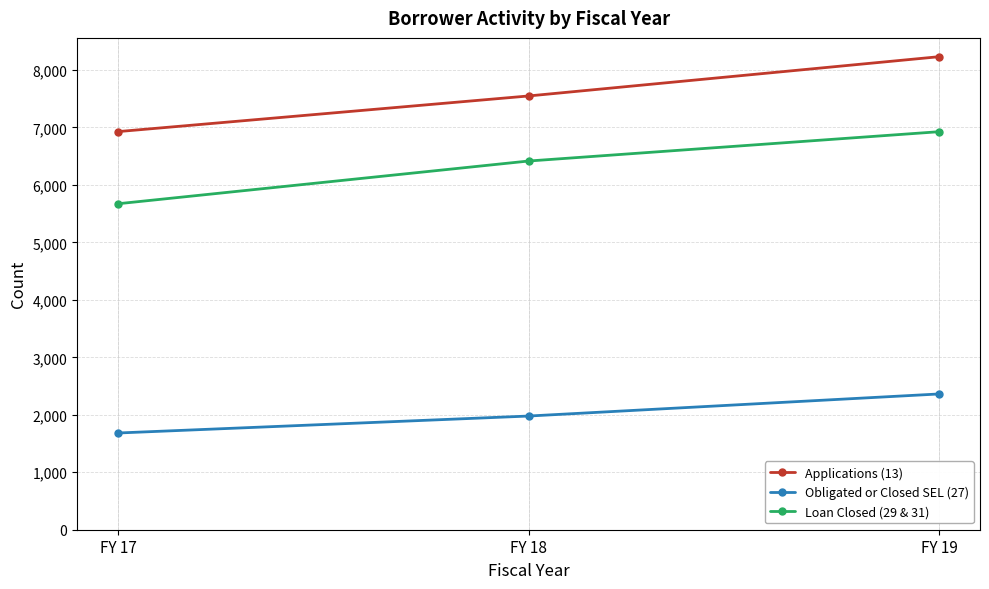

Read the Obligated or Closed SEL (27) value at FY 17.

1683